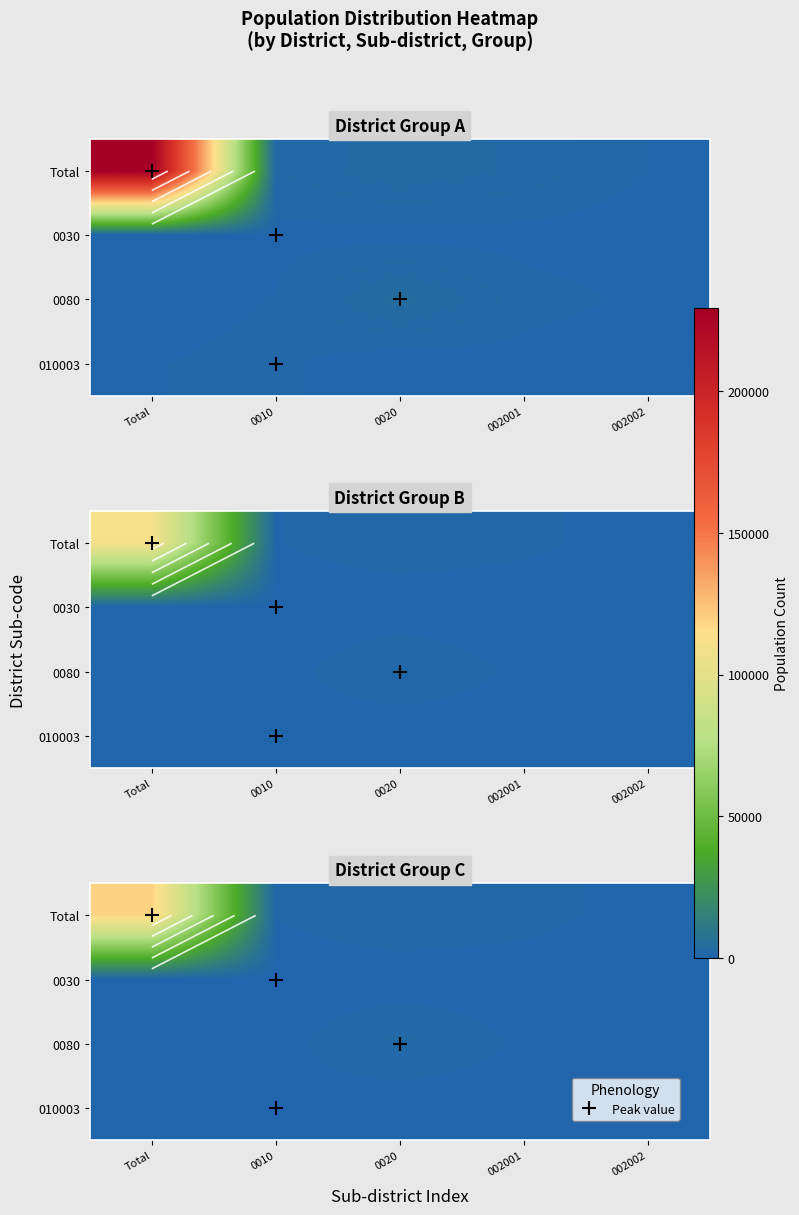

Rank the categories by Total value from lowest to highest.

002002, 0010, 002001, 0020, Total